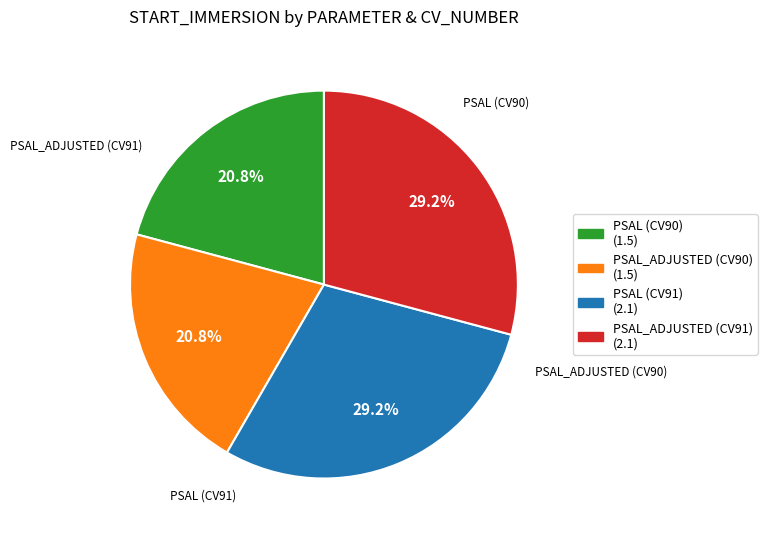

Does any single category account for the majority?

No